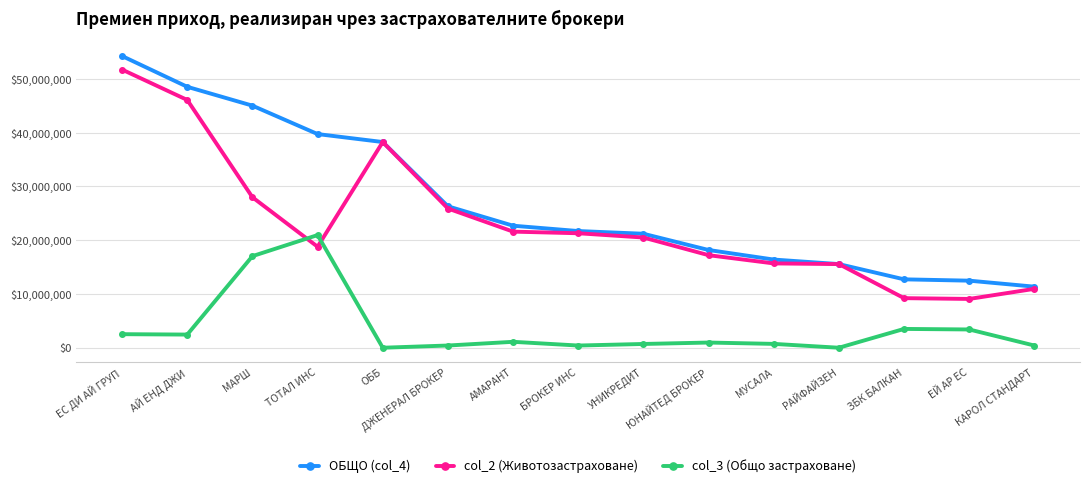

What is the approximate value of col_2 (Животозастраховане) at ЗБК БАЛКАН?

9224264